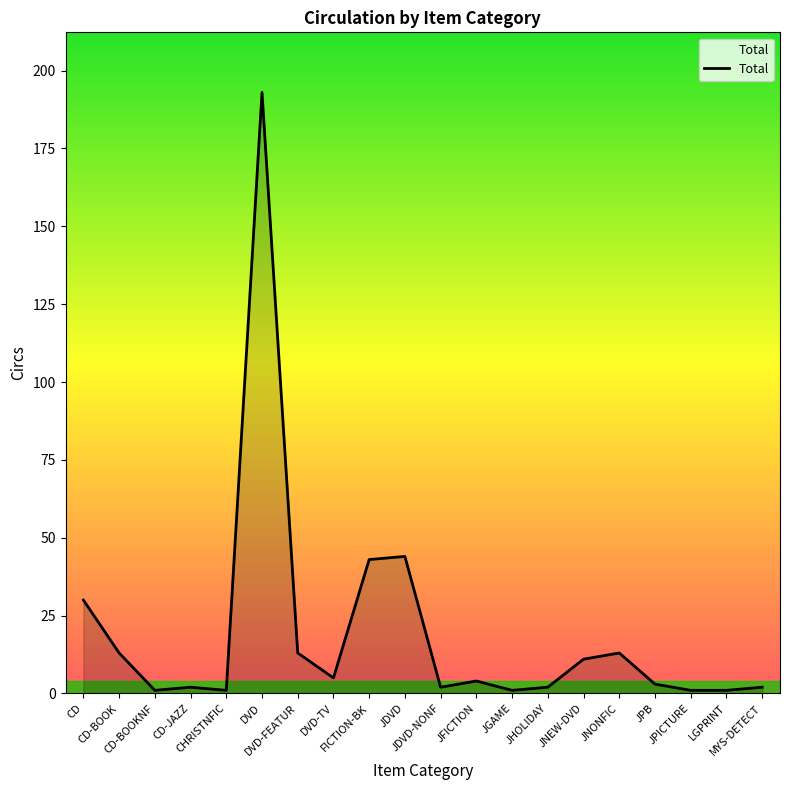

What position from the right is CD?

20